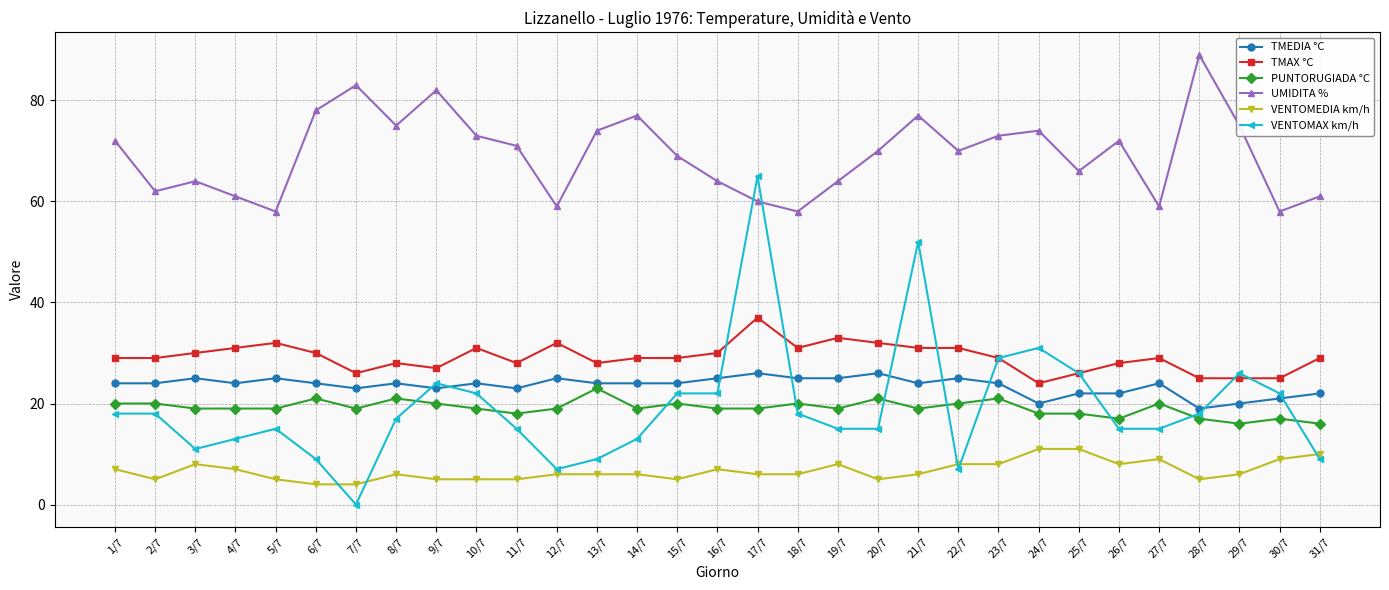

True or false: PUNTORUGIADA °C and VENTOMEDIA km/h cross at least once.

False